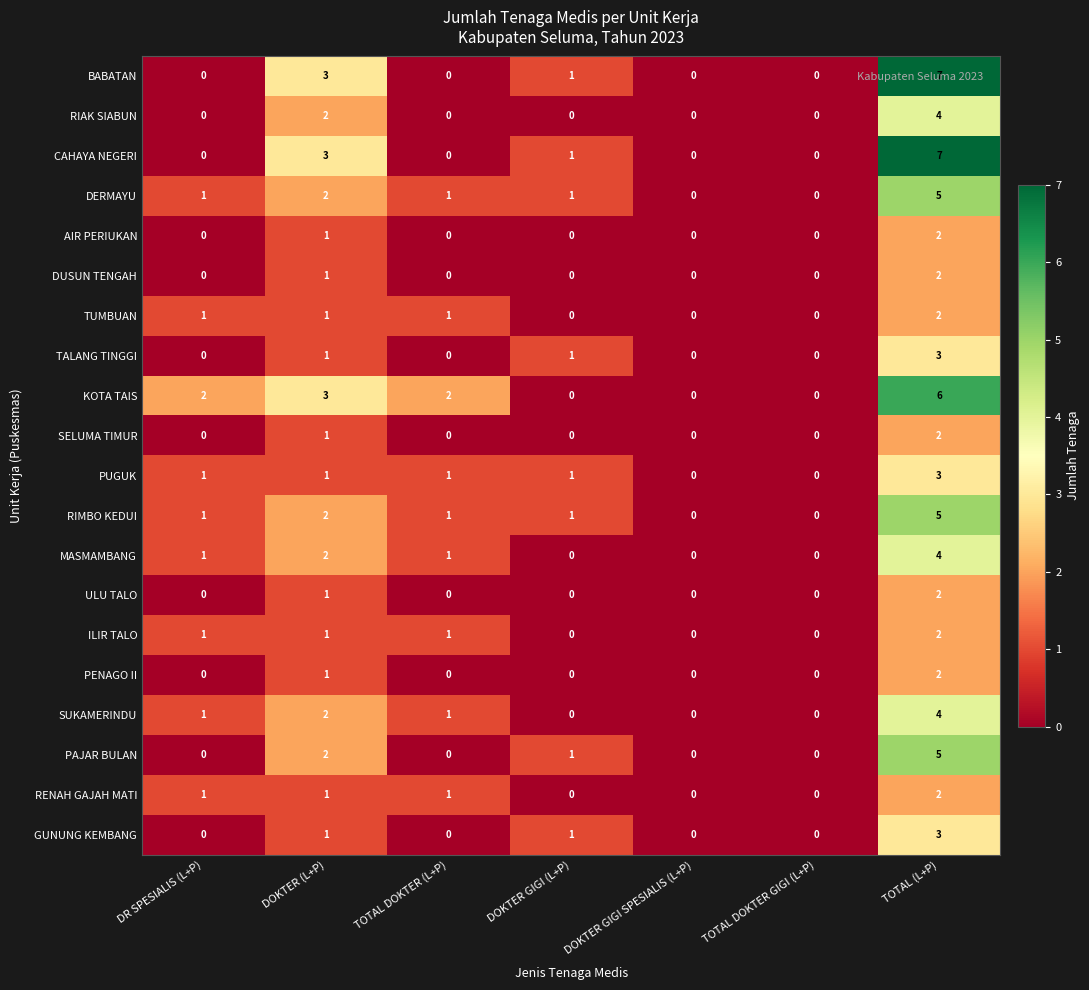

True or false: BABATAN has a value of 0 at DOKTER GIGI SPESIALIS (L+P).

True